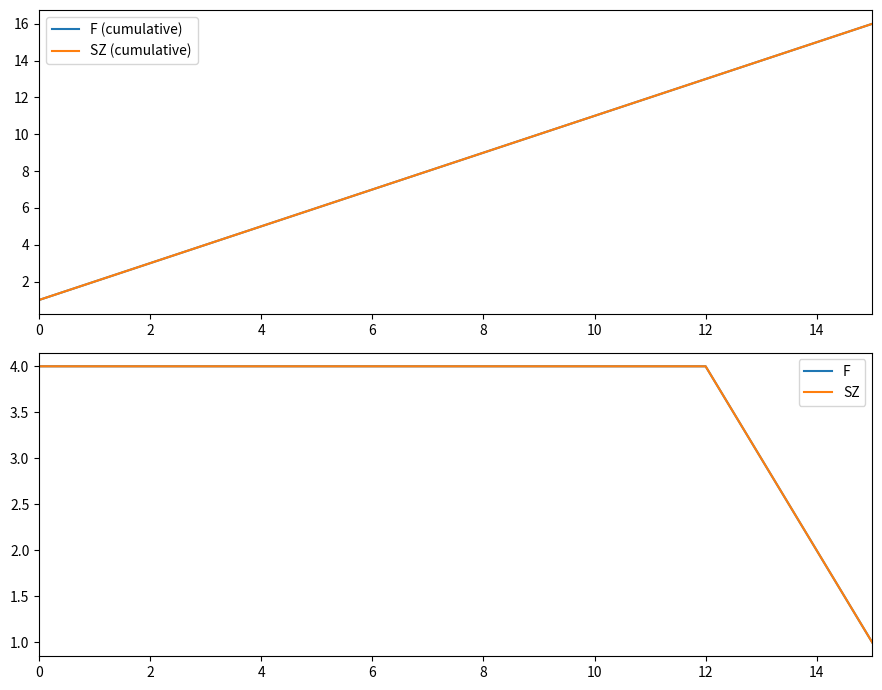

How many lines are shown in the chart?

4